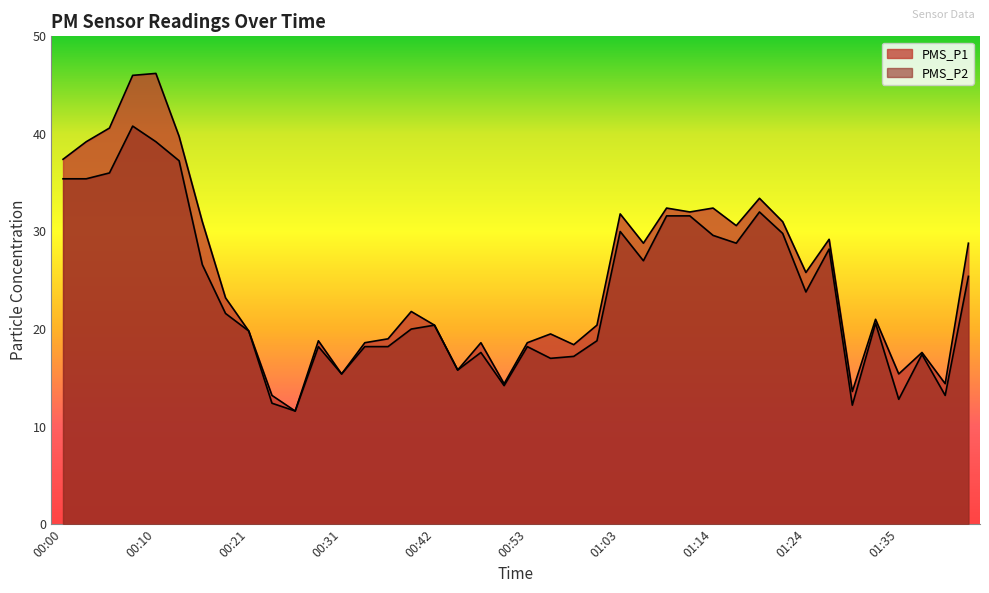

At which category does PMS_P2 reach its first local valley?

00:26